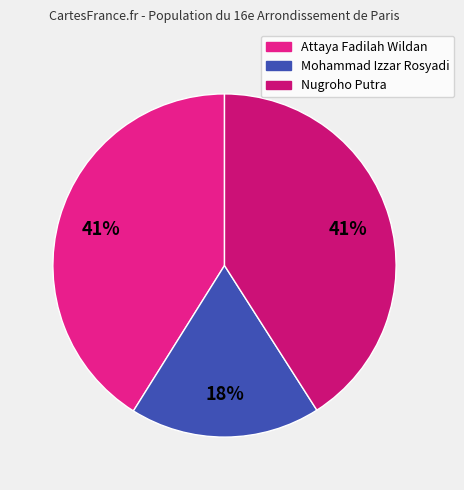

What percentage is the Nugroho Putra slice, to the nearest percent?

41%